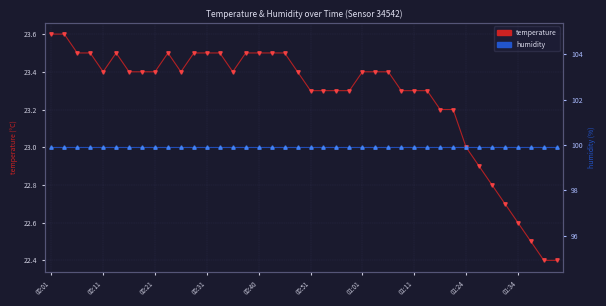

True or false: humidity and temperature intersect in this chart.

False